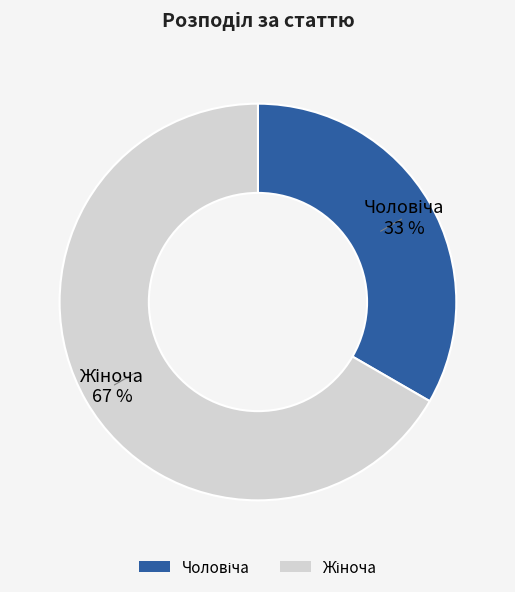

Does any single category account for the majority?

Yes